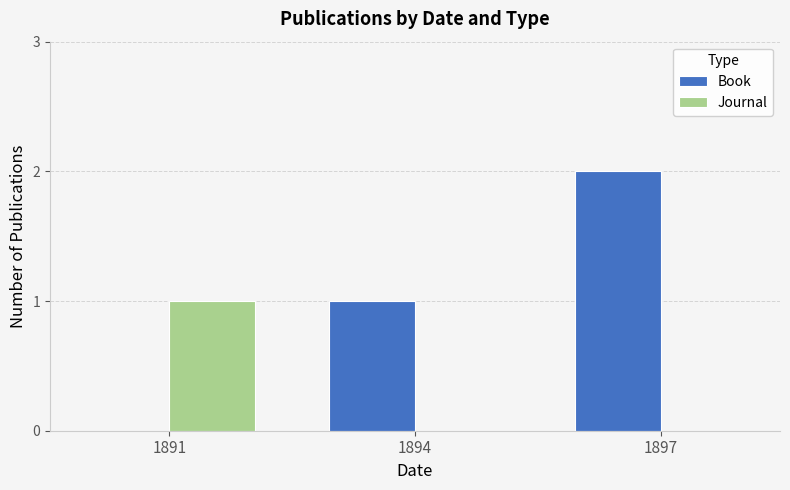

At which category is the sum across all series the highest?

1897